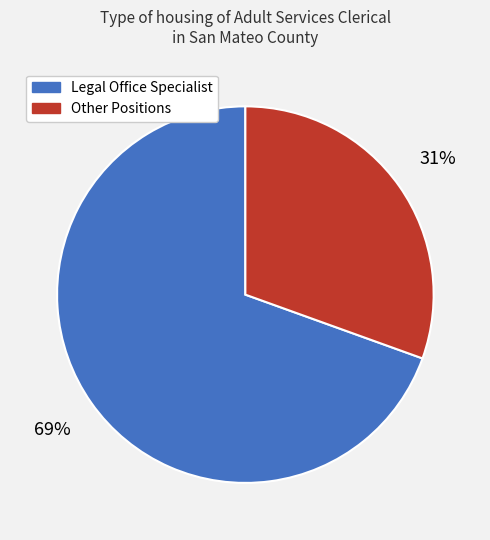

Does any single category account for the majority?

Yes